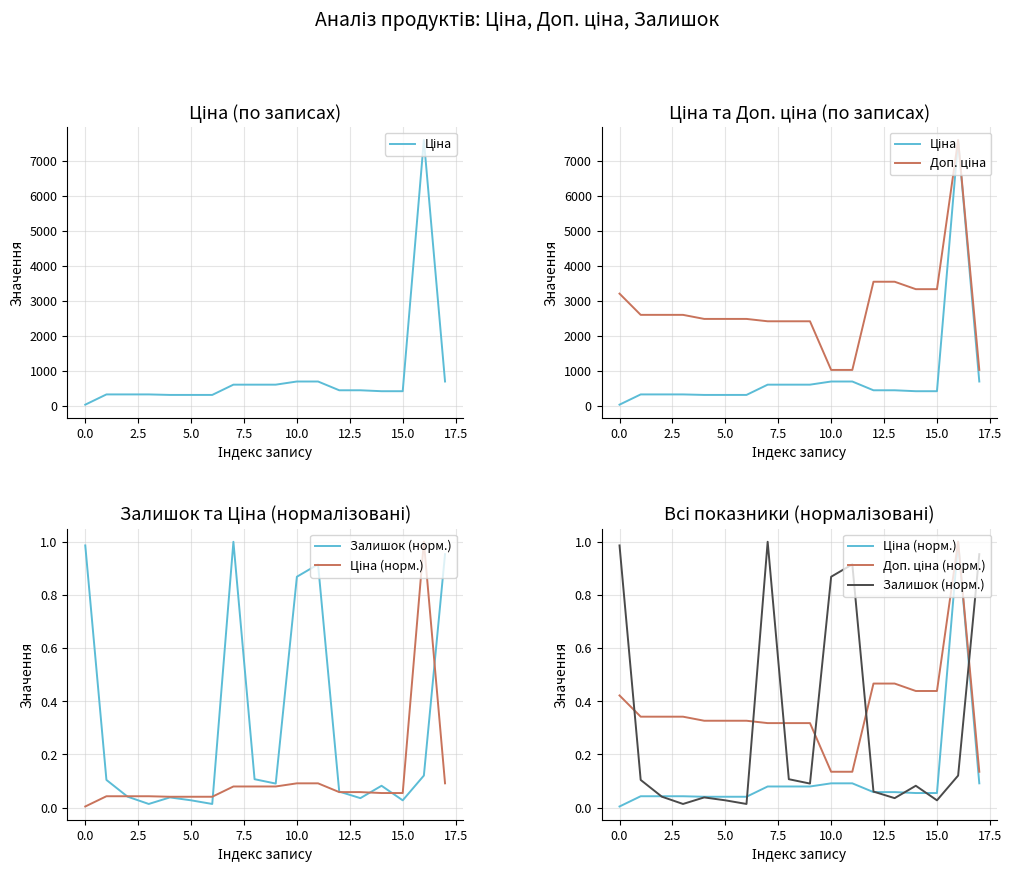

Reading right to left, transcribe all the data shown in this chart.

Ціна: 693.7	7596.5	416.6	416.6	443.1	443.1	693.7	693.7	603.7	603.7	603.7	310.3	310.3	310.3	324.8	324.8	324.8	32.0
Доп. ціна: 1024.6	7596.5	3332.5	3332.5	3545.0	3545.0	1024.6	1024.6	2414.8	2414.8	2414.8	2482.4	2482.4	2482.4	2598.3	2598.3	2598.3	3205.0
Залишок (норм.): 1.0	0.1	0.0	0.1	0.0	0.1	0.9	0.9	0.1	0.1	1.0	0.0	0.0	0.0	0.0	0.0	0.1	1.0
Ціна (норм.): 0.1	1.0	0.1	0.1	0.1	0.1	0.1	0.1	0.1	0.1	0.1	0.0	0.0	0.0	0.0	0.0	0.0	0.0
Доп. ціна (норм.): 0.1	1.0	0.4	0.4	0.5	0.5	0.1	0.1	0.3	0.3	0.3	0.3	0.3	0.3	0.3	0.3	0.3	0.4